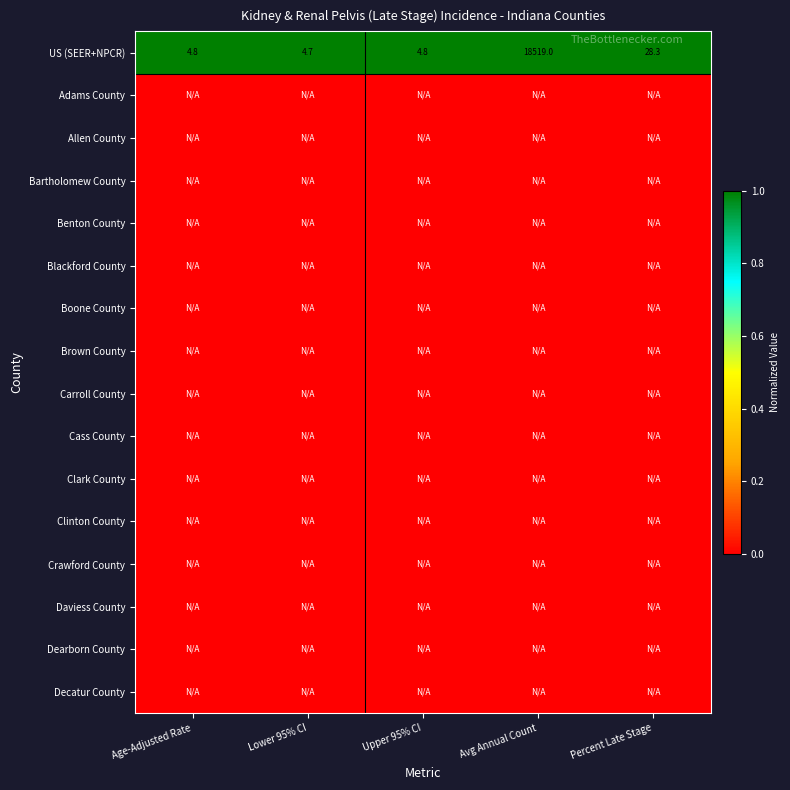

Read the US (SEER+NPCR) value at Percent Late Stage.

28.3